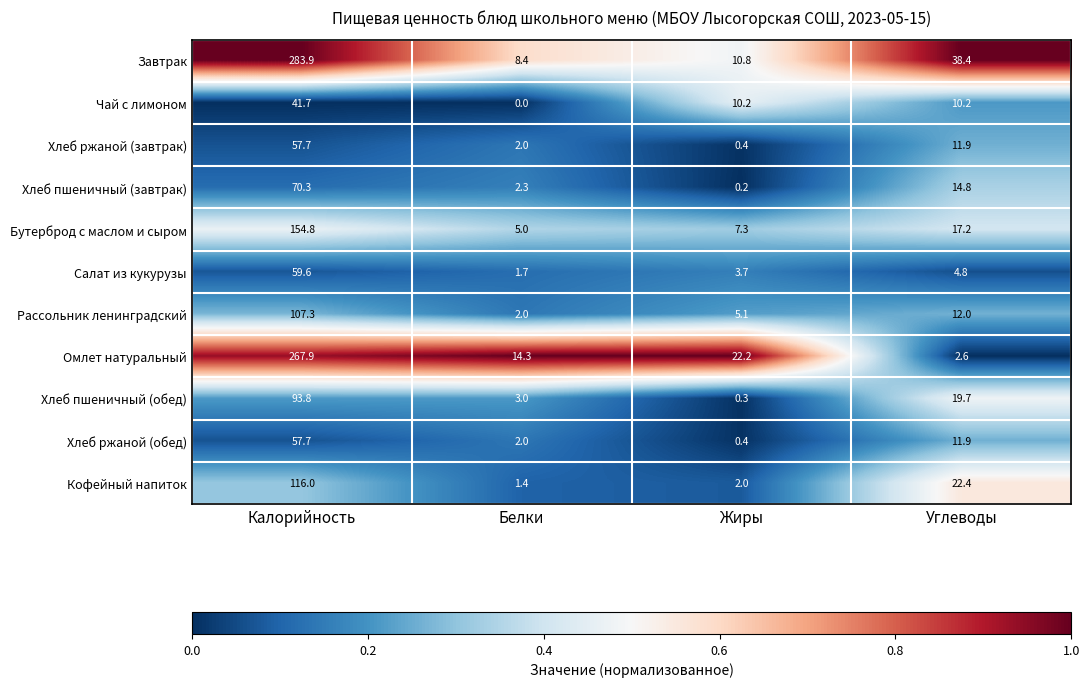

The value of Хлеб ржаной (обед) at Калорийность is 57.7. True or false?

True